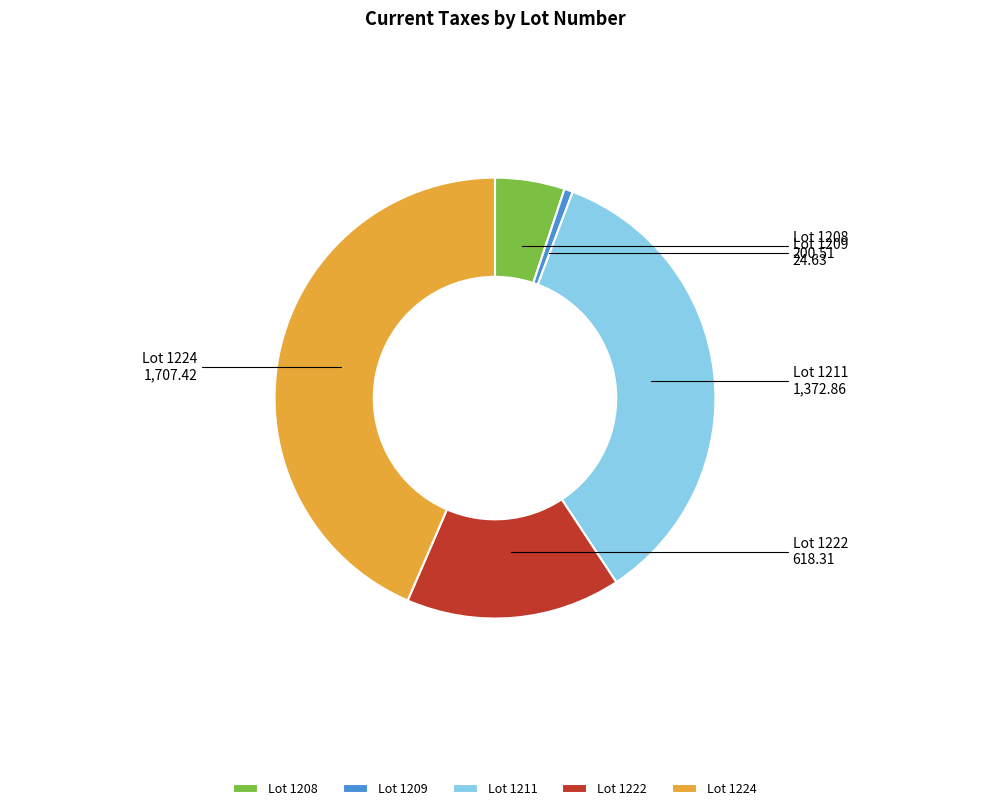

Do Lot 1224 and Lot 1208 together represent more than half of the pie?

No